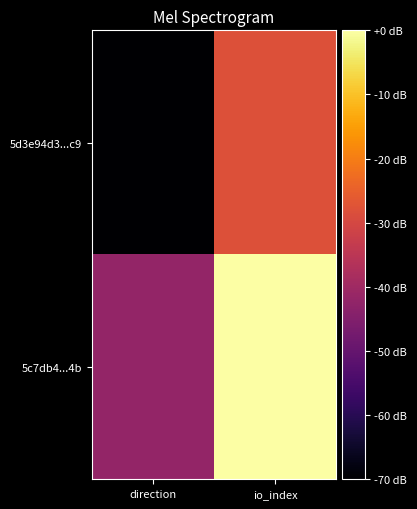

Reading left to right, extract all data points from this chart.

5d3e94d3...c9: direction=-70.0	io_index=-28.0
5c7db4...4b: direction=-42.0	io_index=-0.0